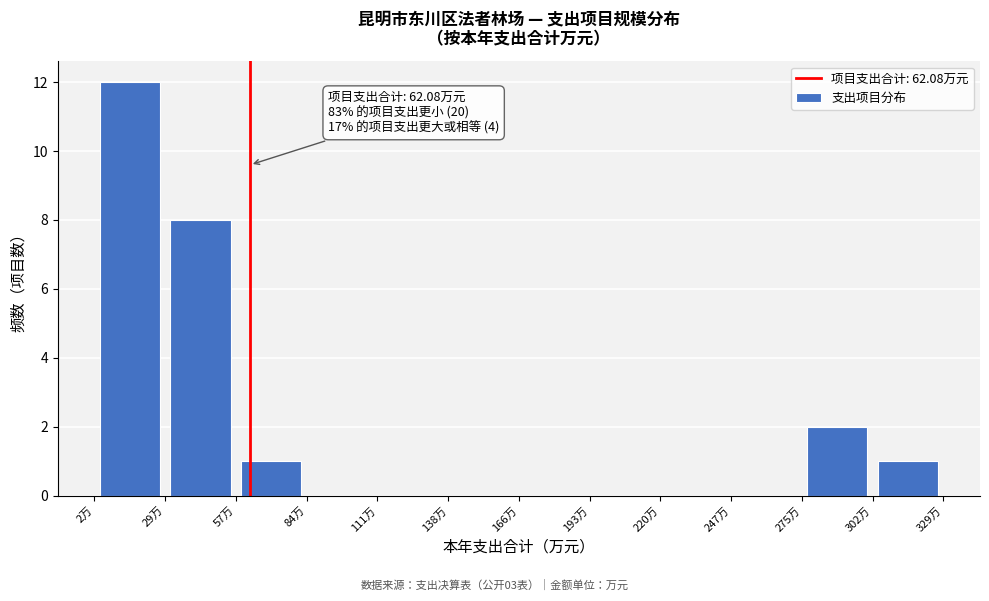

Which range on the x-axis has the tallest bar?

0 to 30